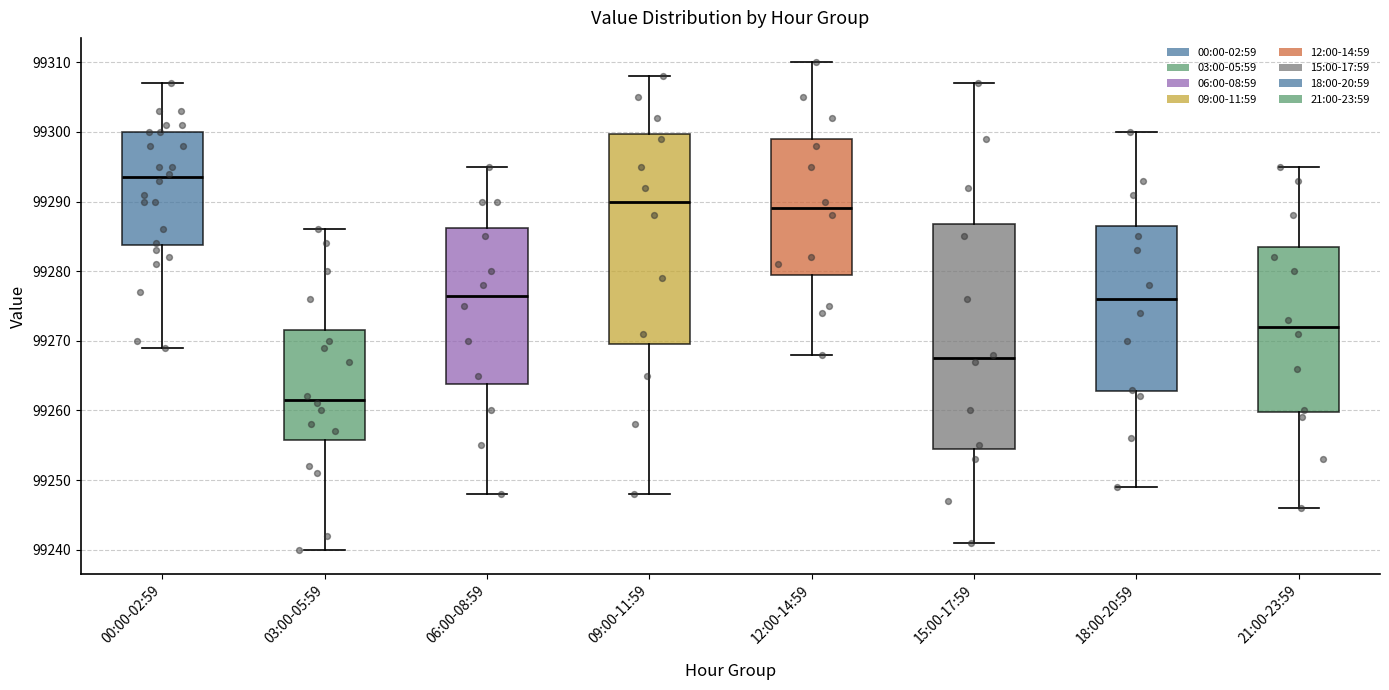

Reading left to right, read every box against the y-axis: the position of its median line, the range the box covers, and the ends of its whiskers. The values are not printed on the chart, so give them approximately, as read against the axis.

00:00-02:59: median 99294, box 99284 to 99300, whiskers 99269 to 99307
03:00-05:59: median 99262, box 99256 to 99272, whiskers 99240 to 99286
06:00-08:59: median 99277, box 99264 to 99286, whiskers 99248 to 99295
09:00-11:59: median 99290, box 99270 to 99300, whiskers 99248 to 99308
12:00-14:59: median 99289, box 99280 to 99299, whiskers 99268 to 99310
15:00-17:59: median 99268, box 99255 to 99287, whiskers 99241 to 99307
18:00-20:59: median 99276, box 99263 to 99287, whiskers 99249 to 99300
21:00-23:59: median 99272, box 99260 to 99284, whiskers 99246 to 99295